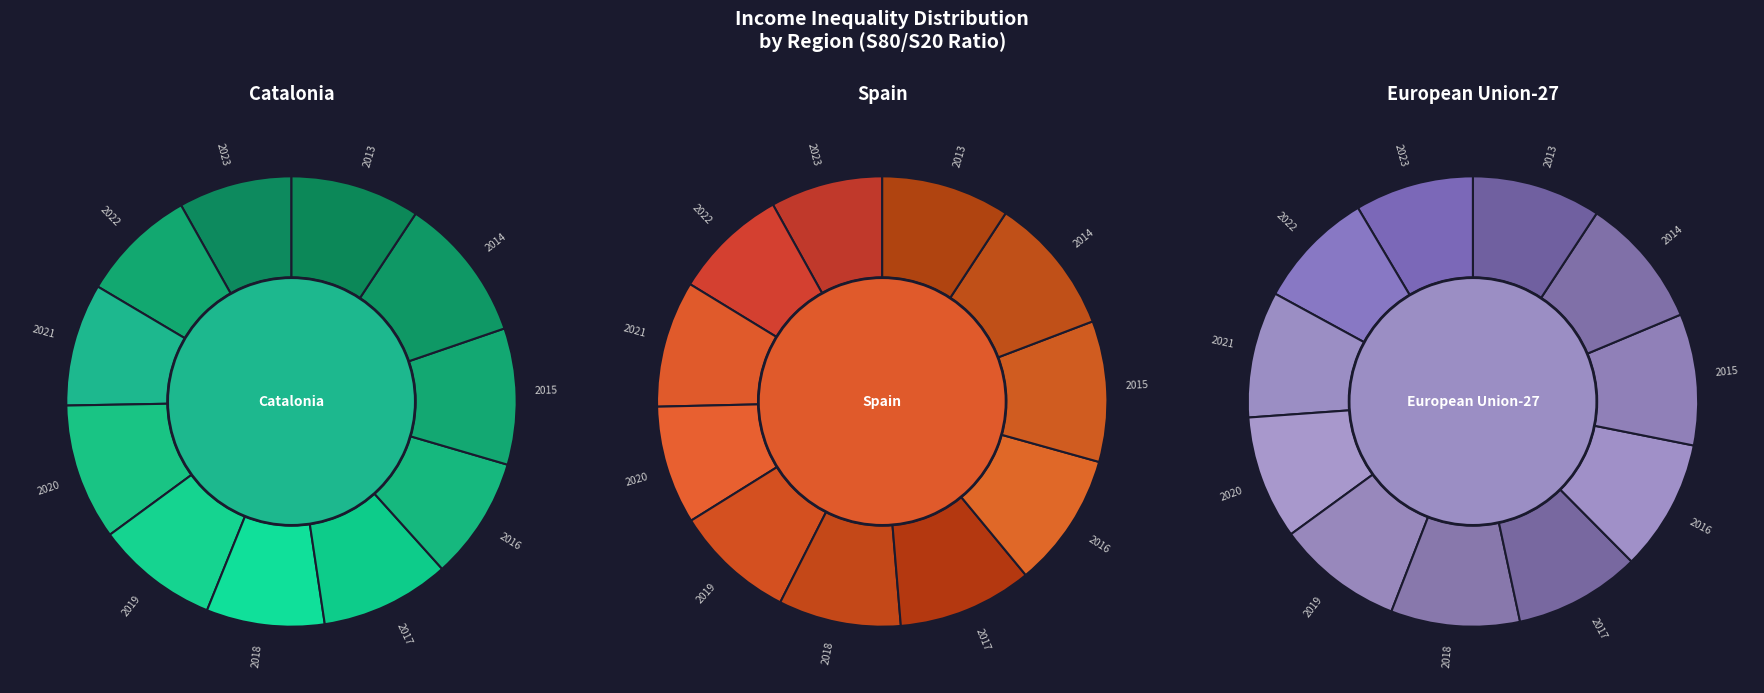

Rank the categories by Catalonia value from lowest to highest.

2023, 2022, 2018, 2021, 2019, 2016, 2017, 2013, 2020, 2015, 2014